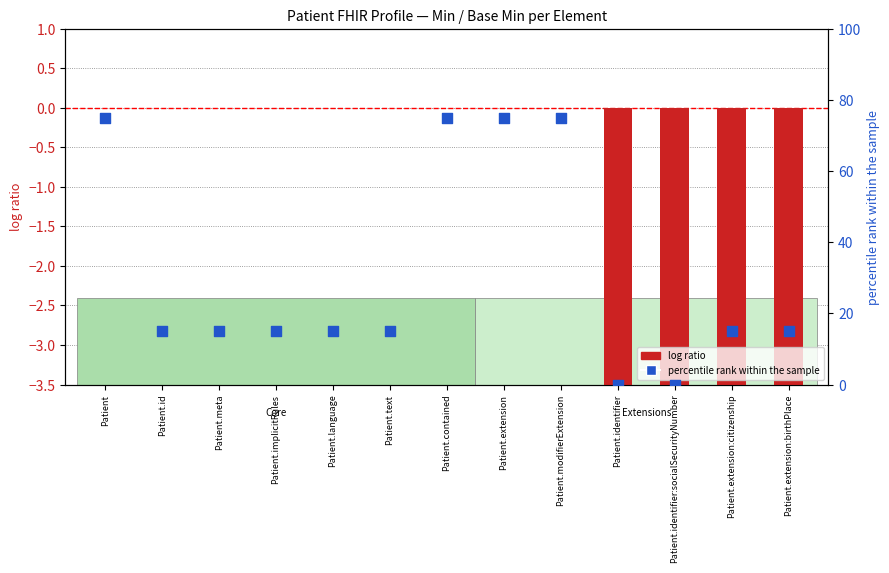

What are all the series names shown in the legend?

log ratio, percentile rank within the sample